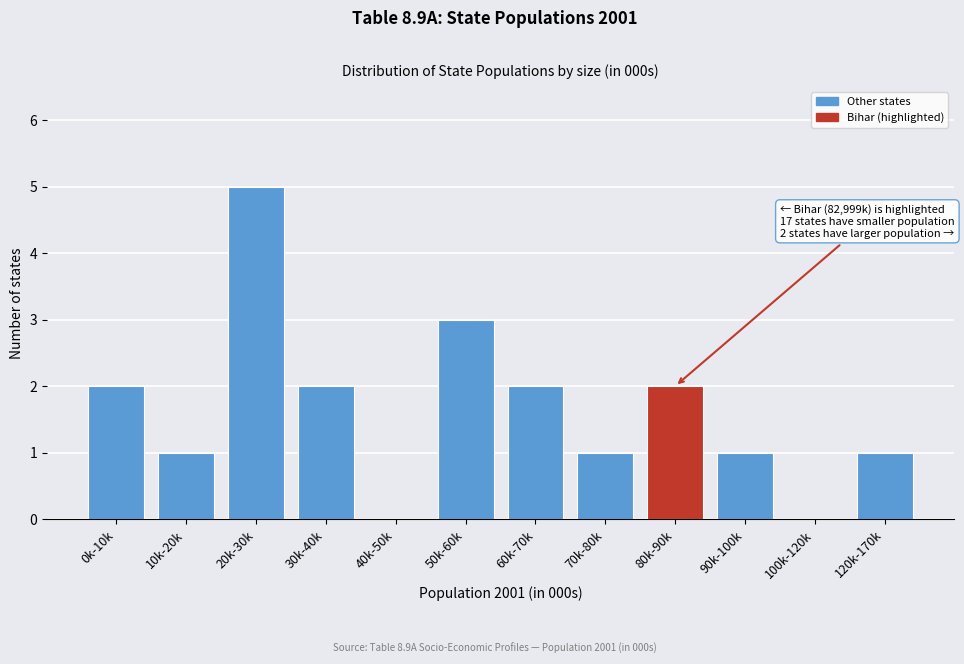

Reading left to right, list all the values displayed in this chart.

0k-10k=2	10k-20k=1	20k-30k=5	30k-40k=2	40k-50k=0	50k-60k=3	60k-70k=2	70k-80k=1	80k-90k=2	90k-100k=1	100k-120k=0	120k-170k=1